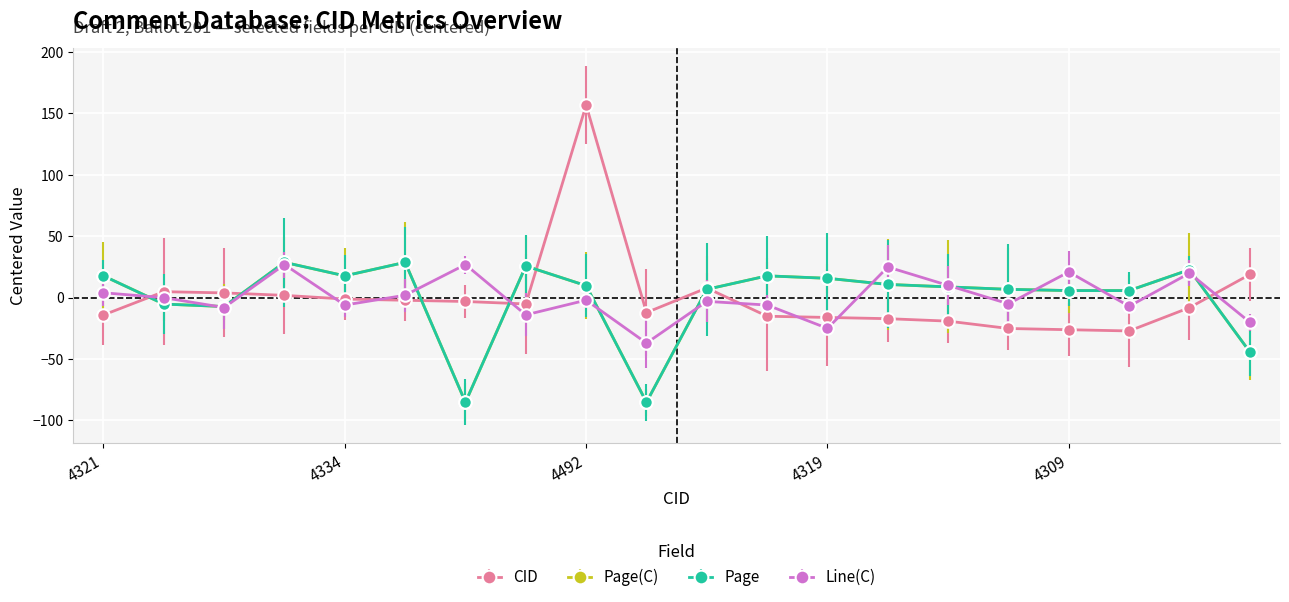

What is the value of the Page point at the 3rd from the left?

-7.3